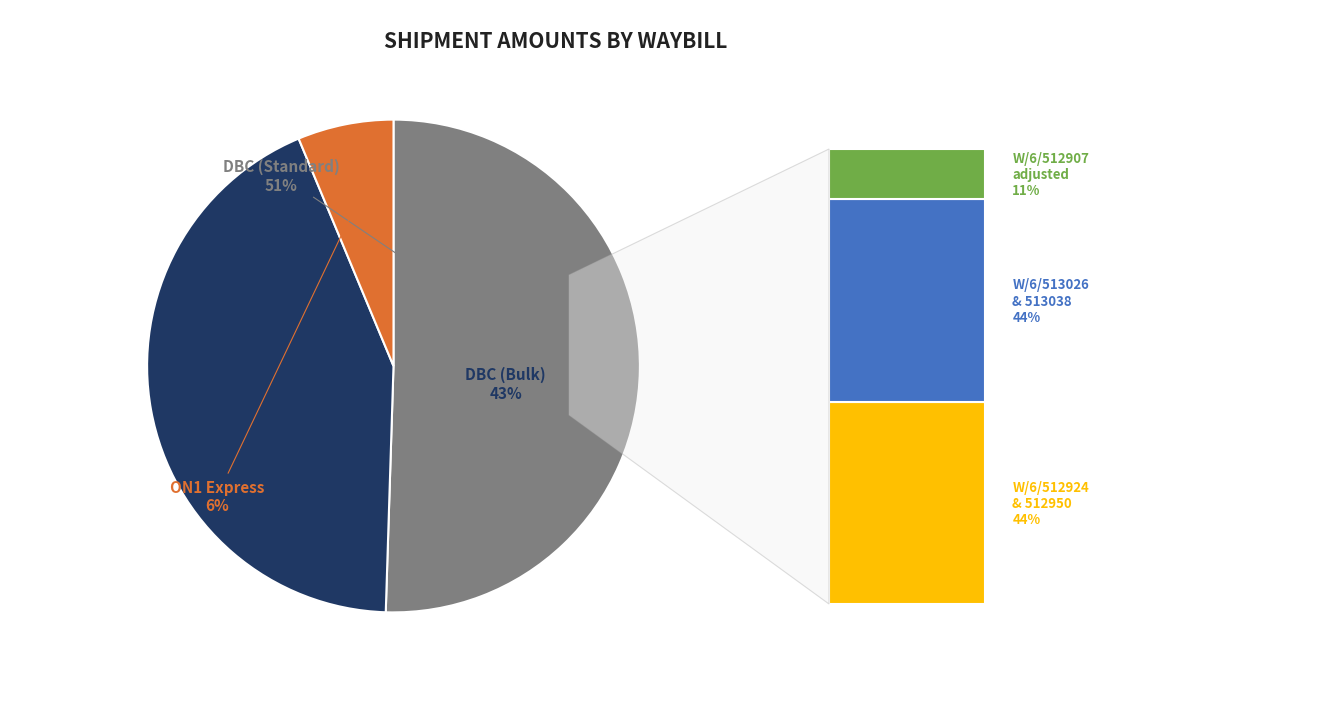

To the nearest percent, what is the average slice percentage?

33%